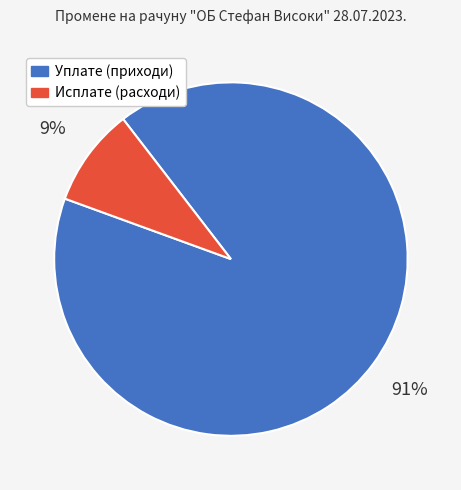

To the nearest percent, what is the average slice percentage?

50%